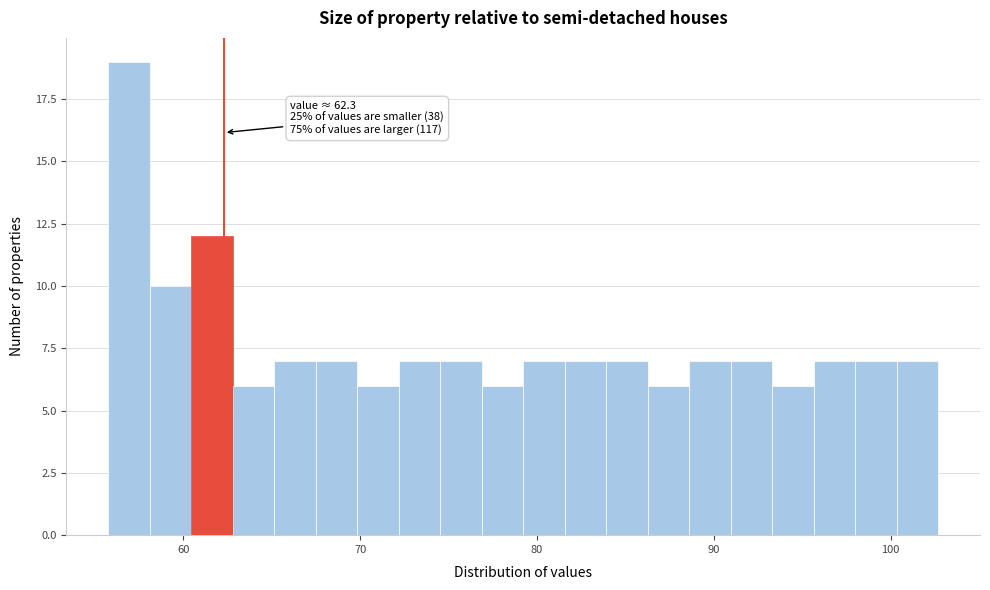

Read against the x-axis, roughly where is the centre of the tallest bar?

57